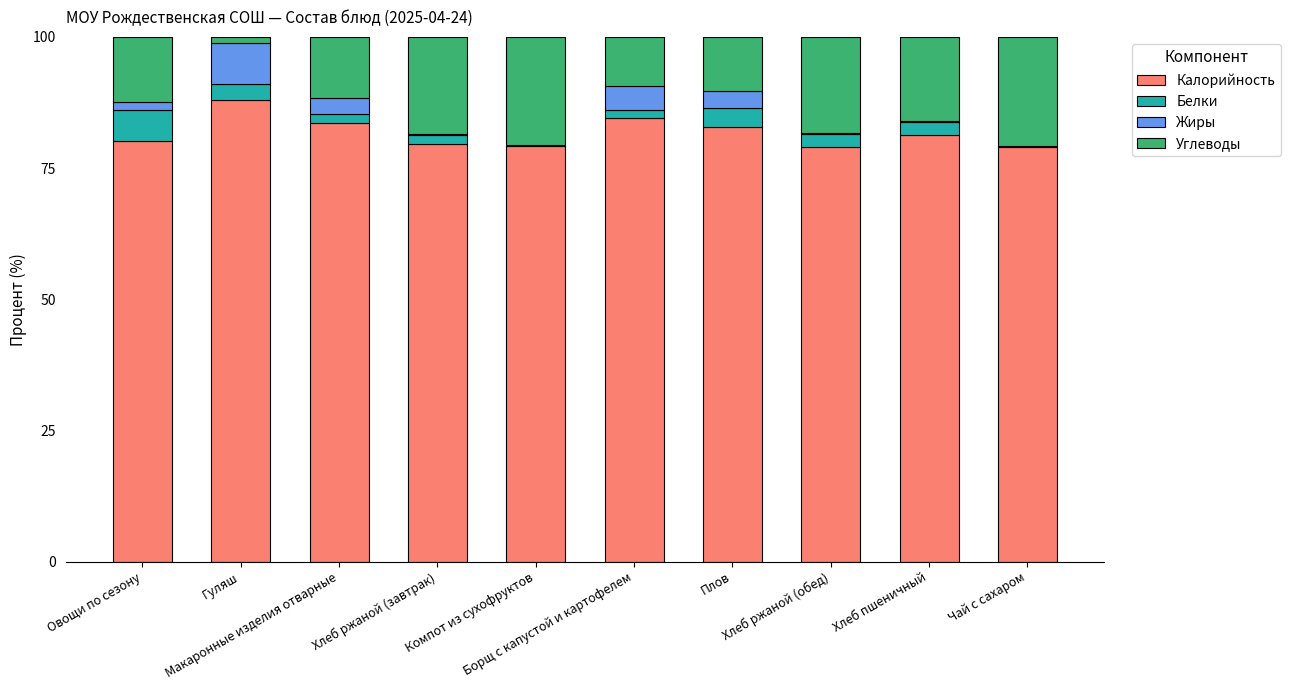

At which label does Калорийность reach its peak?

Гуляш